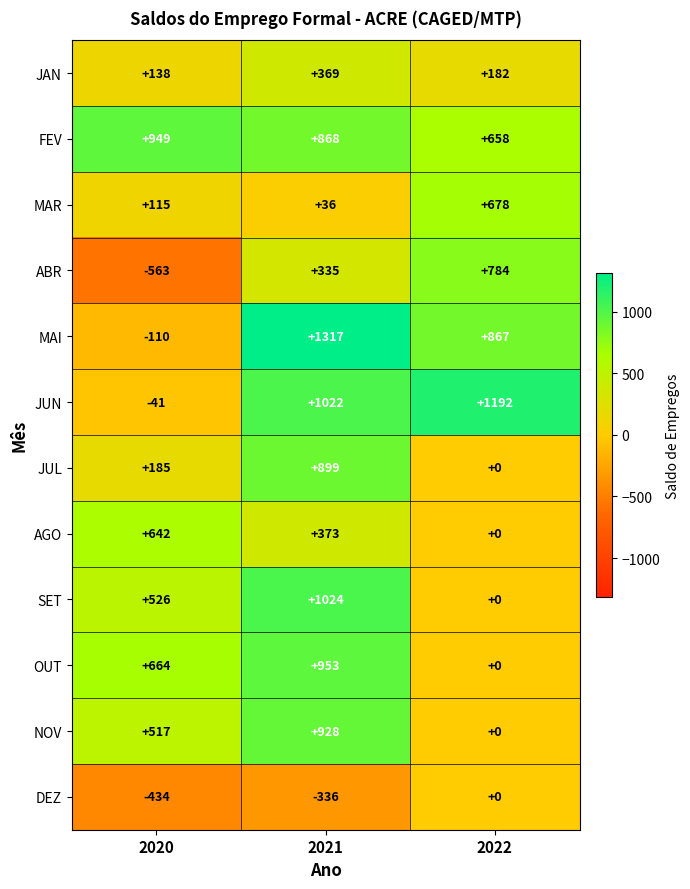

At which category is the sum across all series the highest?

2021